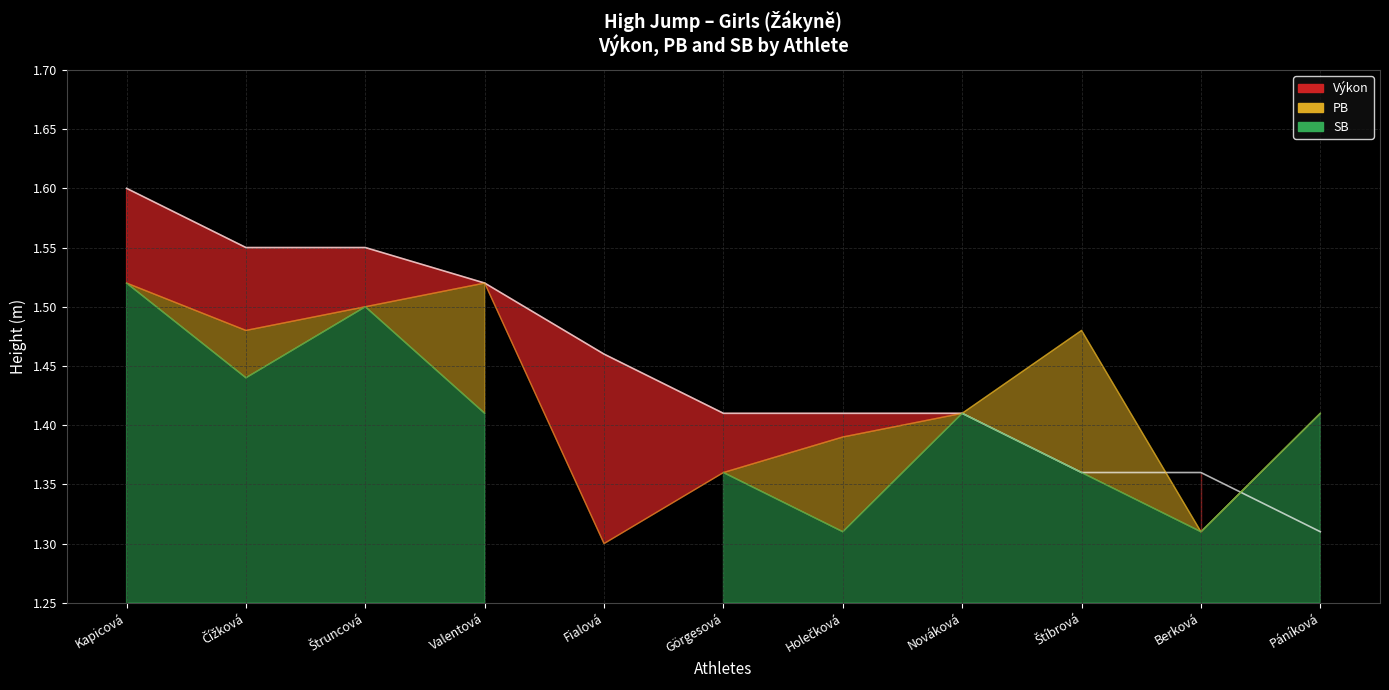

What is the difference between the highest and lowest values at Fialová?

0.2